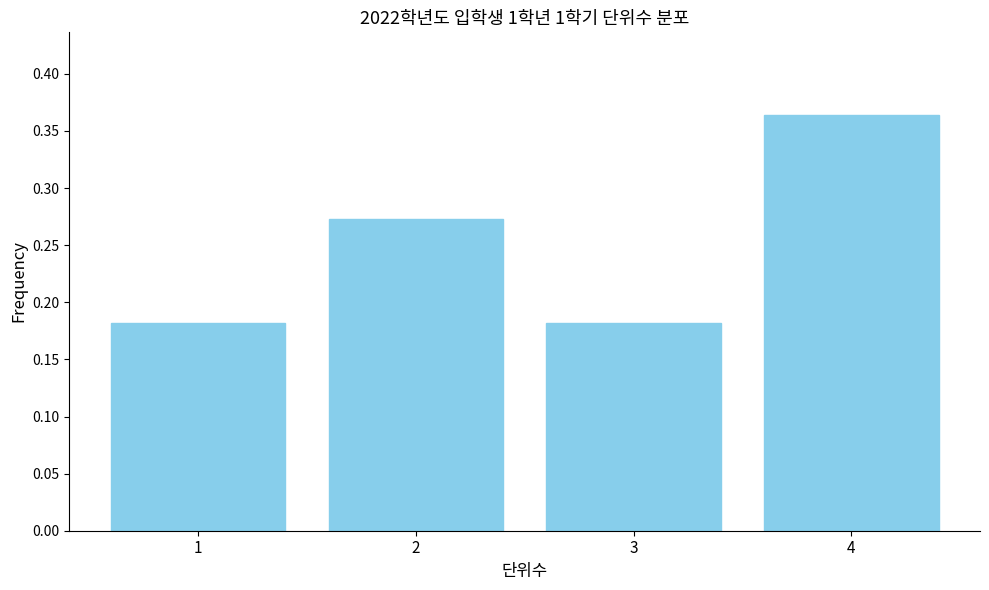

Is it true that the value at 2 is 0.4?

False